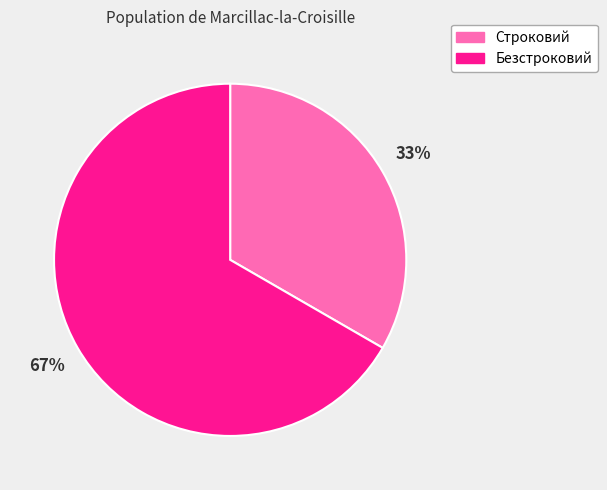

Is there any slice that represents more than half of the pie?

Yes